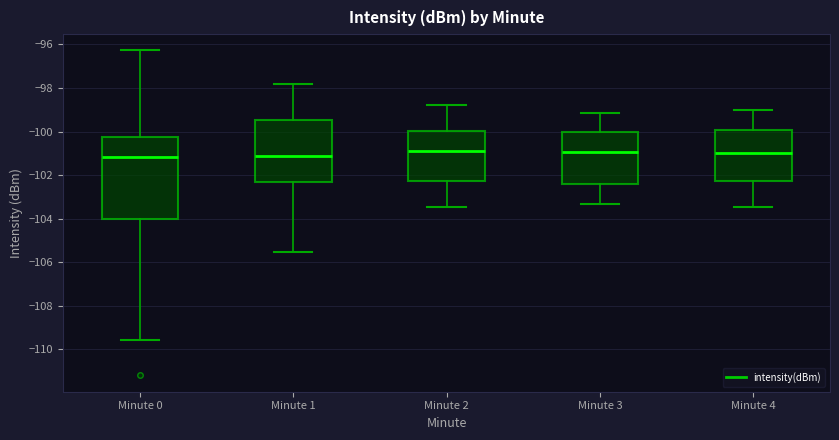

Comparing the boxes themselves (not the whiskers), which one is the tallest?

Minute 0